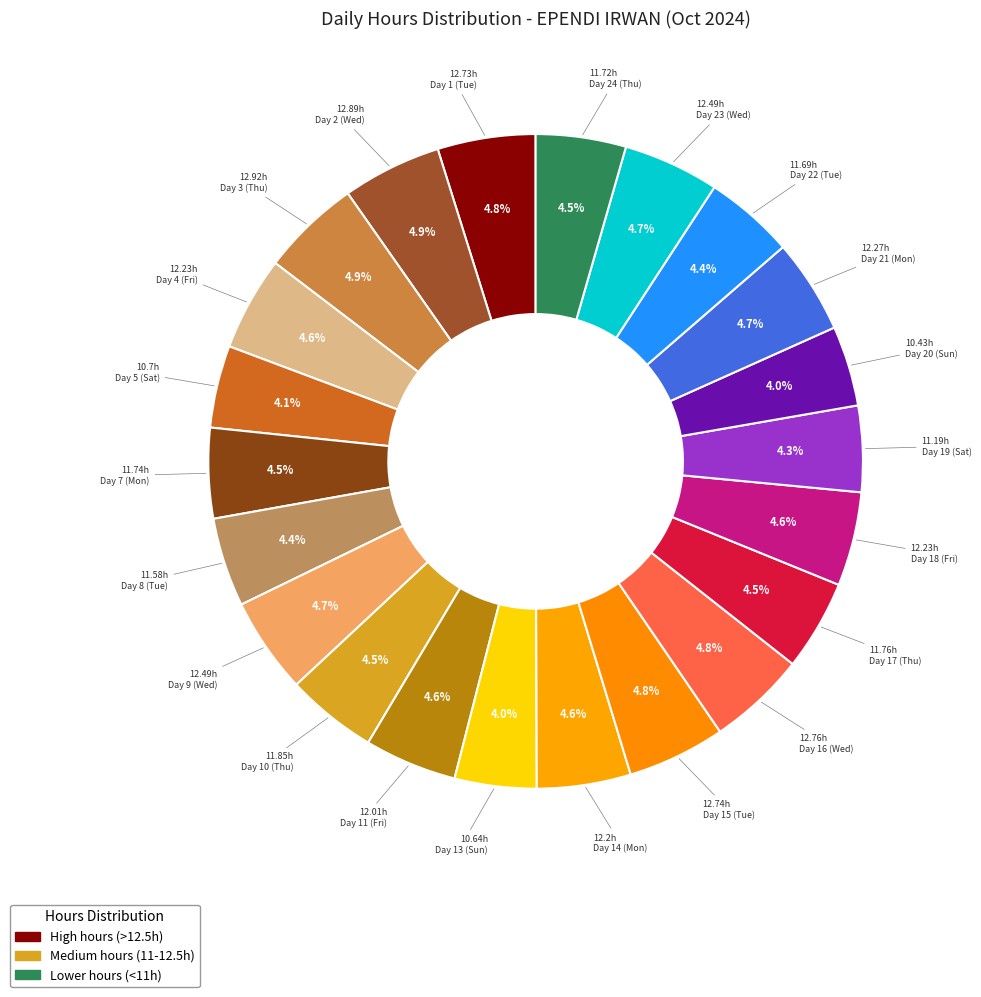

How many segments does this pie chart have?

22